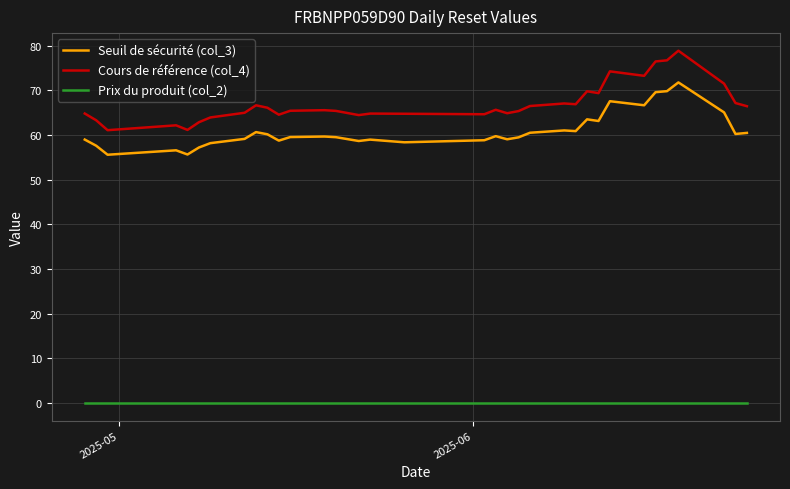

What is the average value of the Cours de référence (col_4) series?

67.2